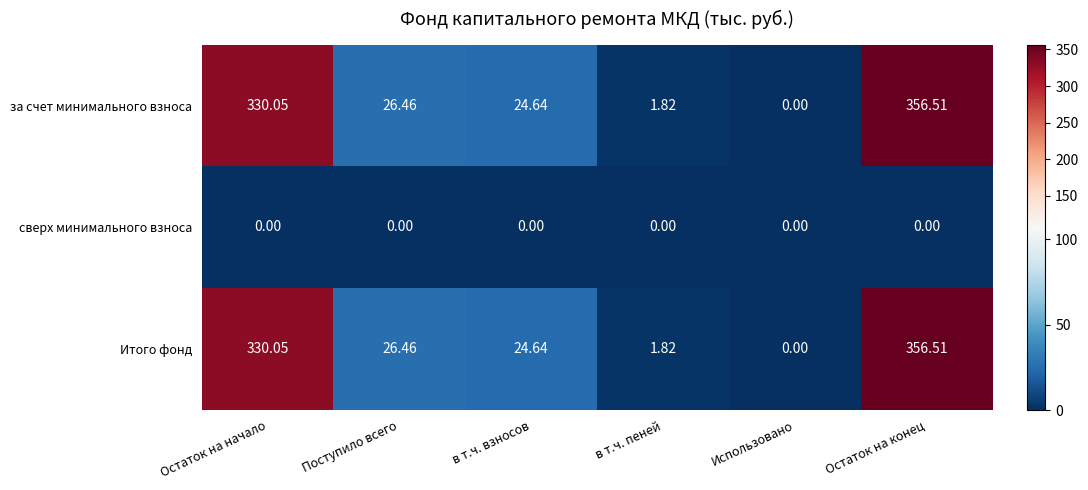

Which category has the lowest value in the за счет минимального взноса series?

Использовано